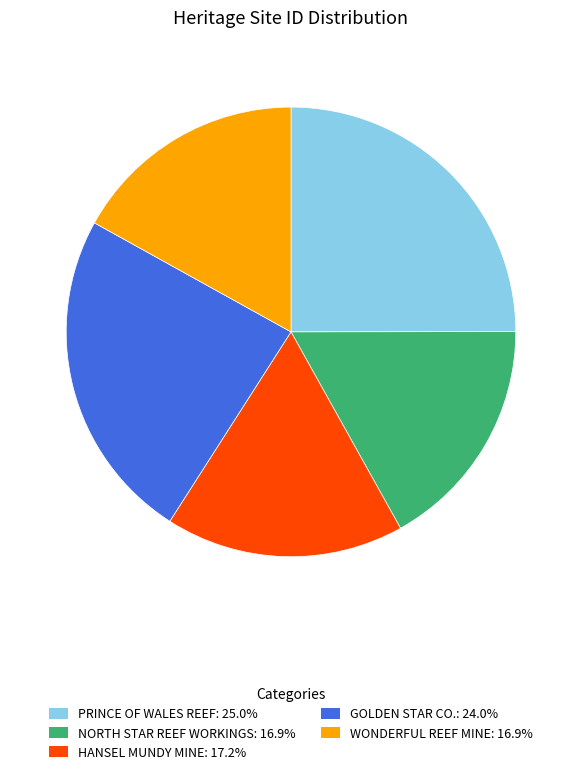

Which category has the biggest portion of the pie?

PRINCE OF WALES REEF